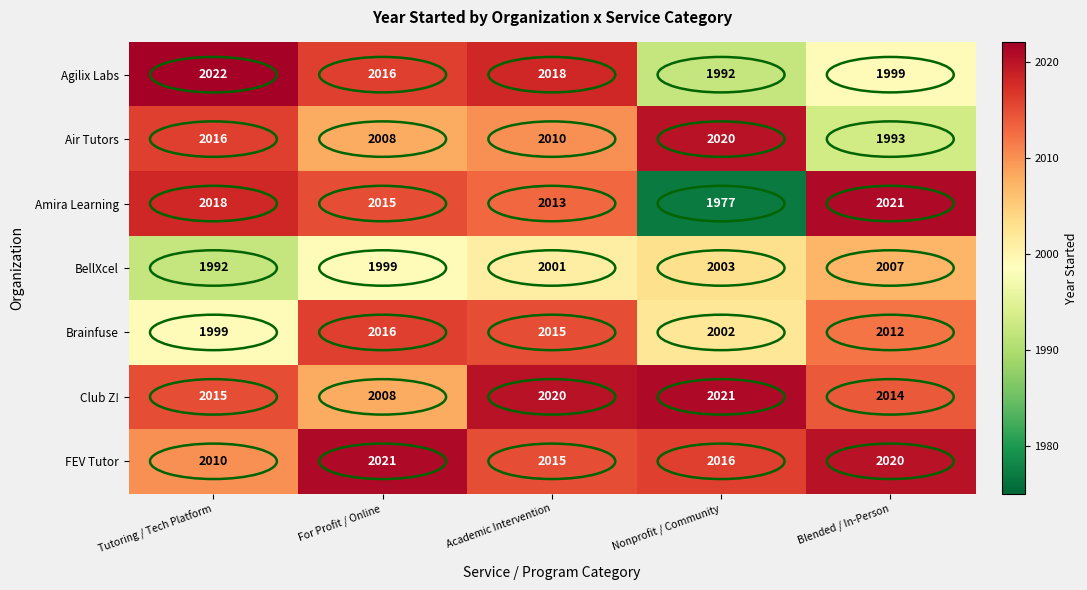

At how many categories does at least one series exceed 1986?

5